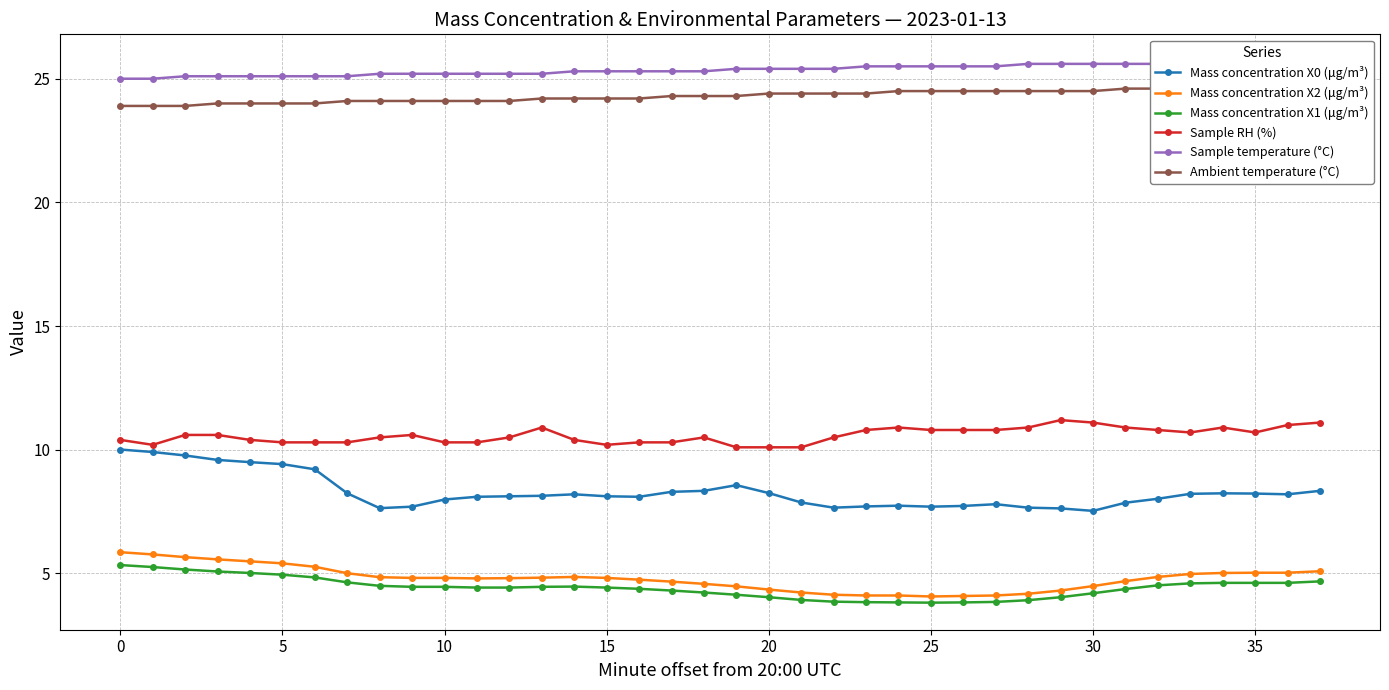

Reading left to right, what are all the values shown in this chart?

Mass concentration X0 (μg/m³): 10.0	9.9	9.8	9.6	9.5	9.4	9.2	8.2	7.6	7.7	8.0	8.1	8.1	8.1	8.2	8.1	8.1	8.3	8.3	8.6	8.2	7.9	7.7	7.7	7.7	7.7	7.7	7.8	7.7	7.6	7.5	7.9	8.0	8.2	8.2	8.2	8.2	8.3
Mass concentration X2 (μg/m³): 5.9	5.8	5.7	5.6	5.5	5.4	5.3	5.0	4.8	4.8	4.8	4.8	4.8	4.8	4.9	4.8	4.8	4.7	4.6	4.5	4.3	4.2	4.1	4.1	4.1	4.1	4.1	4.1	4.2	4.3	4.5	4.7	4.9	5.0	5.0	5.0	5.0	5.1
Mass concentration X1 (μg/m³): 5.3	5.3	5.2	5.1	5.0	5.0	4.8	4.6	4.5	4.5	4.5	4.4	4.4	4.5	4.5	4.4	4.4	4.3	4.2	4.1	4.0	3.9	3.9	3.8	3.8	3.8	3.8	3.9	3.9	4.0	4.2	4.4	4.5	4.6	4.6	4.6	4.6	4.7
Sample RH (%): 10.4	10.2	10.6	10.6	10.4	10.3	10.3	10.3	10.5	10.6	10.3	10.3	10.5	10.9	10.4	10.2	10.3	10.3	10.5	10.1	10.1	10.1	10.5	10.8	10.9	10.8	10.8	10.8	10.9	11.2	11.1	10.9	10.8	10.7	10.9	10.7	11.0	11.1
Sample temperature (°C): 25.0	25.0	25.1	25.1	25.1	25.1	25.1	25.1	25.2	25.2	25.2	25.2	25.2	25.2	25.3	25.3	25.3	25.3	25.3	25.4	25.4	25.4	25.4	25.5	25.5	25.5	25.5	25.5	25.6	25.6	25.6	25.6	25.6	25.7	25.7	25.7	25.7	25.7
Ambient temperature (°C): 23.9	23.9	23.9	24.0	24.0	24.0	24.0	24.1	24.1	24.1	24.1	24.1	24.1	24.2	24.2	24.2	24.2	24.3	24.3	24.3	24.4	24.4	24.4	24.4	24.5	24.5	24.5	24.5	24.5	24.5	24.5	24.6	24.6	24.6	24.6	24.6	24.7	24.7